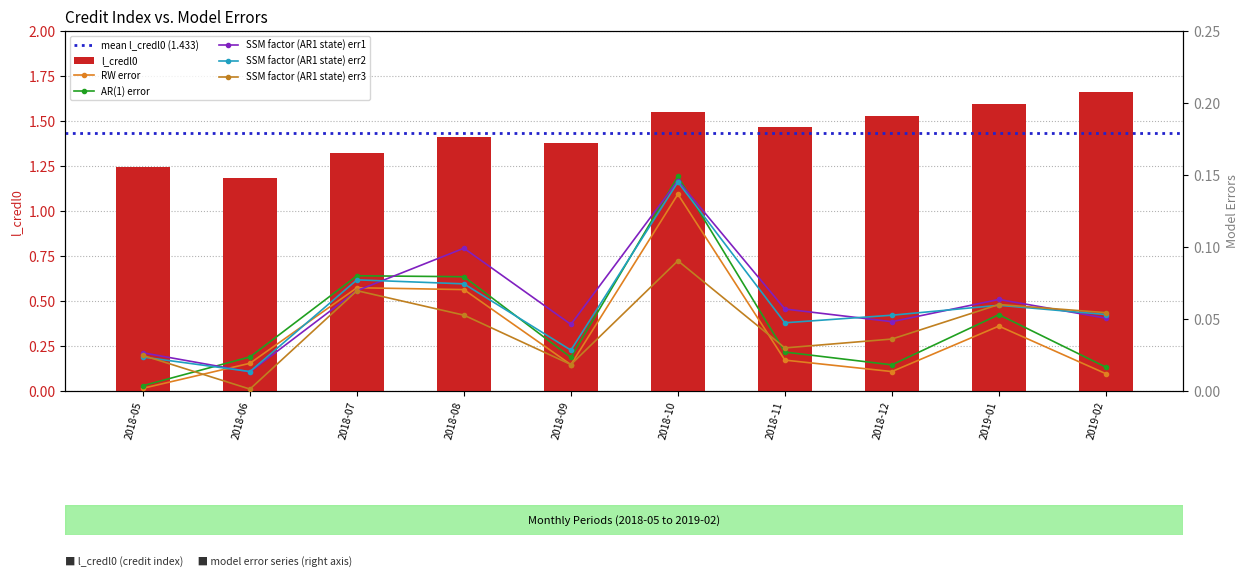

The value of l_credl0 at 2019-01 is 1.6. True or false?

True